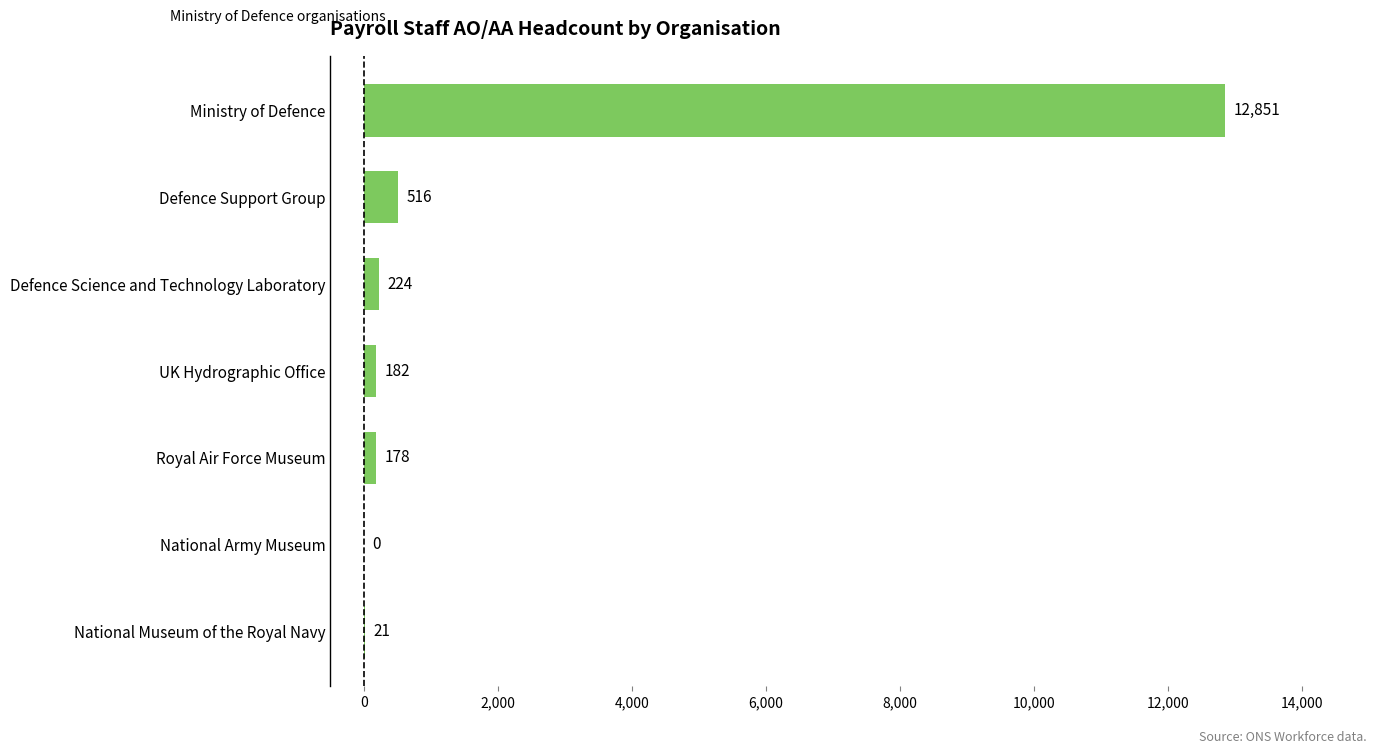

Which has a higher value, Defence Support Group or Royal Air Force Museum?

Defence Support Group